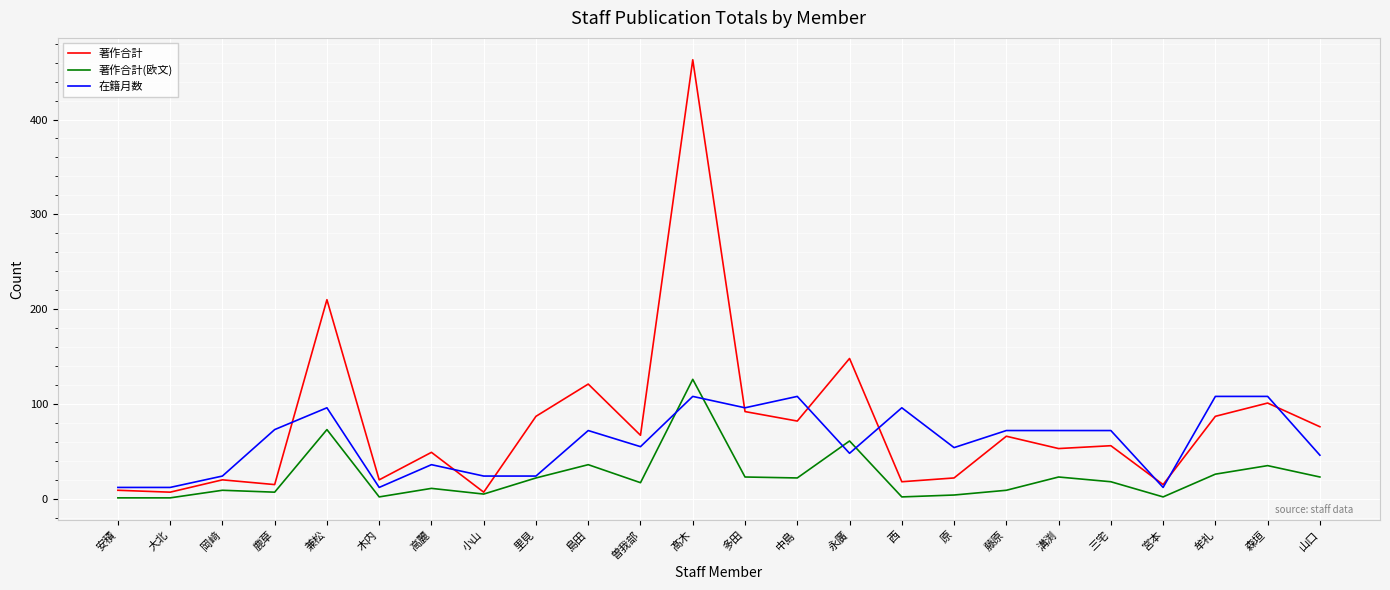

The value of 著作合計 at 永廣 is 240. True or false?

False